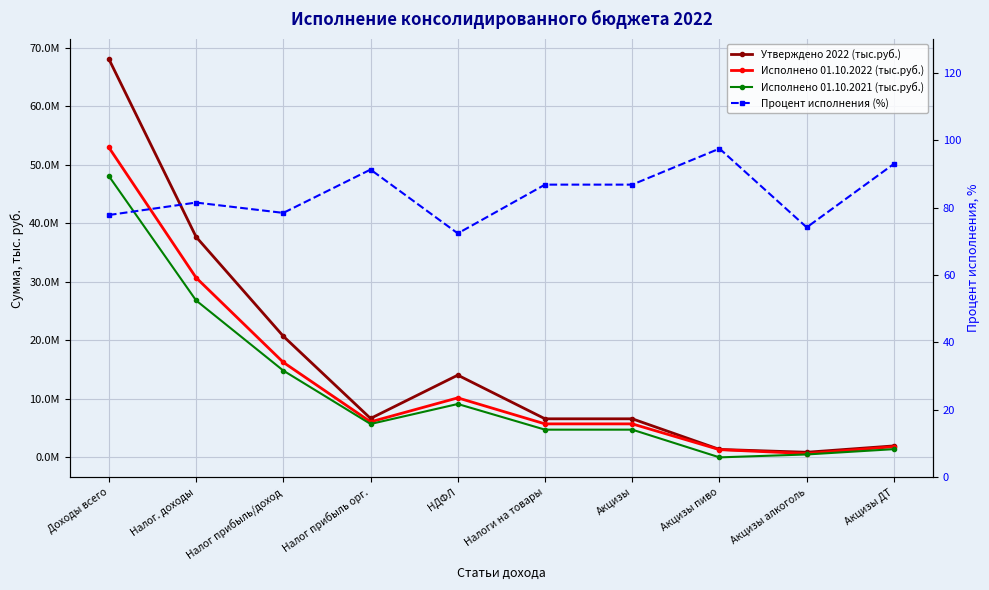

How many lines are shown in the chart?

4